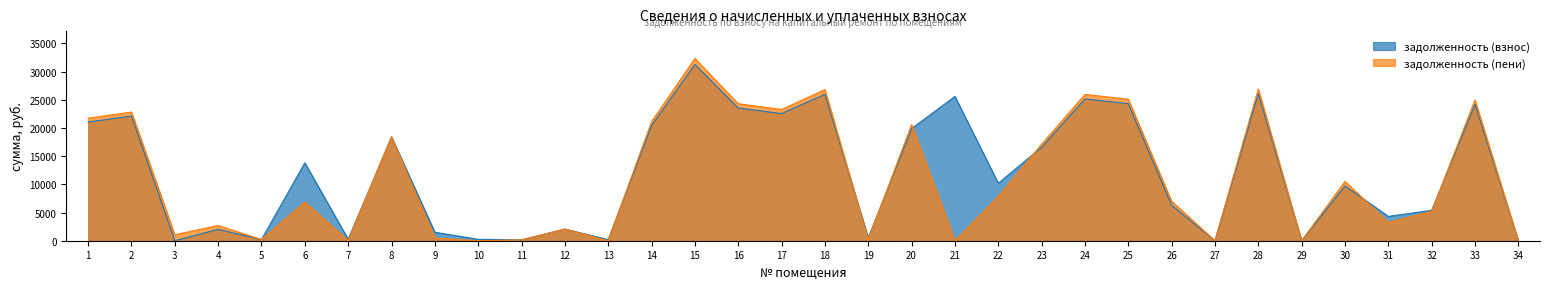

At which category is the sum across all series the highest?

15